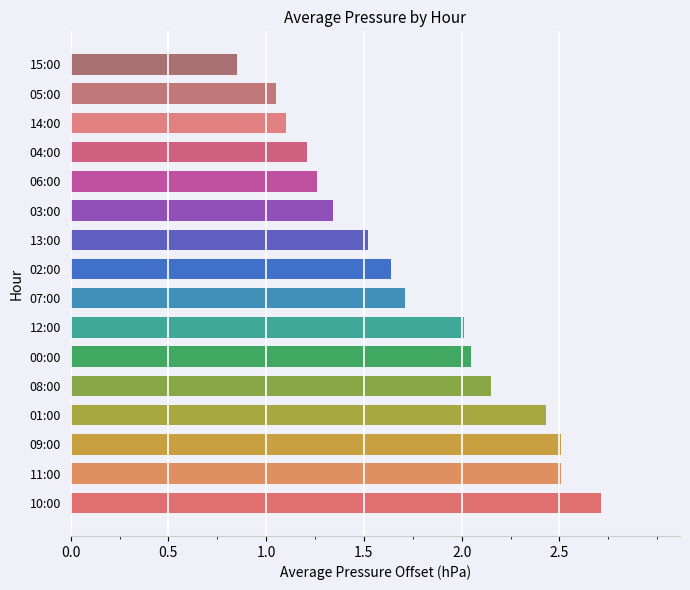

Which label corresponds to the largest value in the chart?

10:00